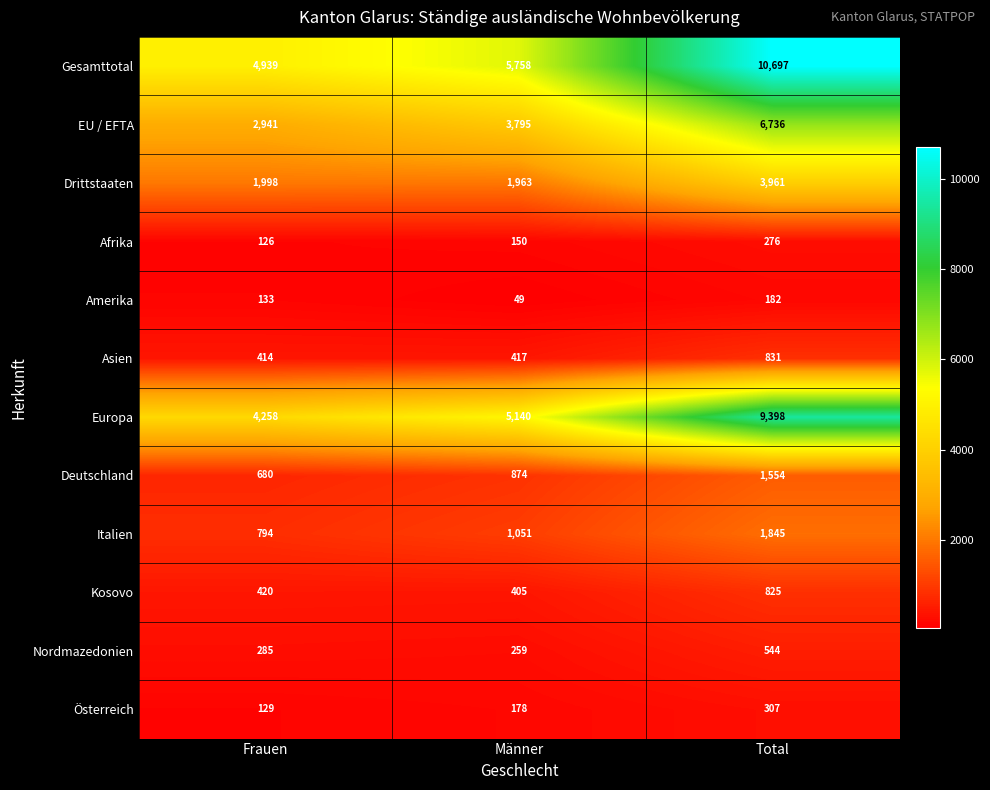

What is the difference between the maximum and minimum values in the Europa series?

5140